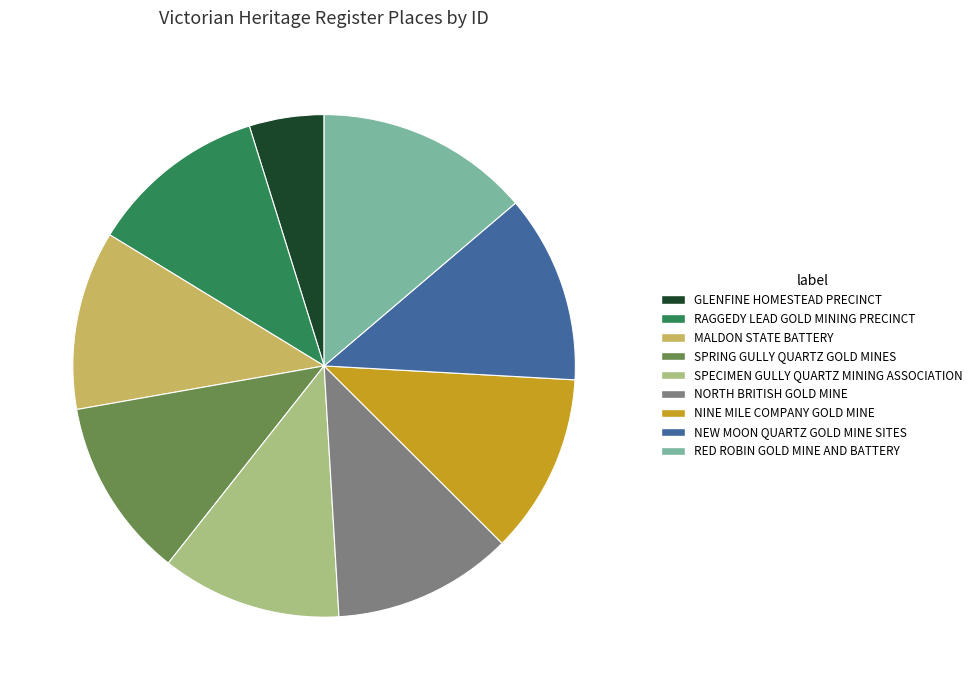

Which category has the biggest portion of the pie?

RED ROBIN GOLD MINE AND BATTERY